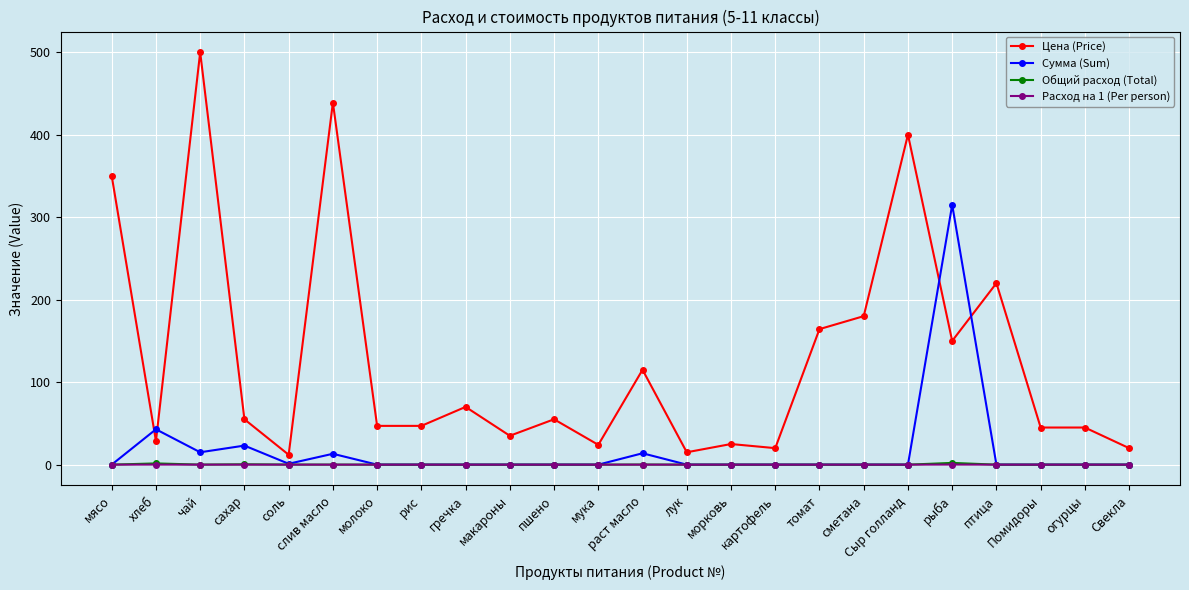

At how many categories does at least one series exceed 101?

9